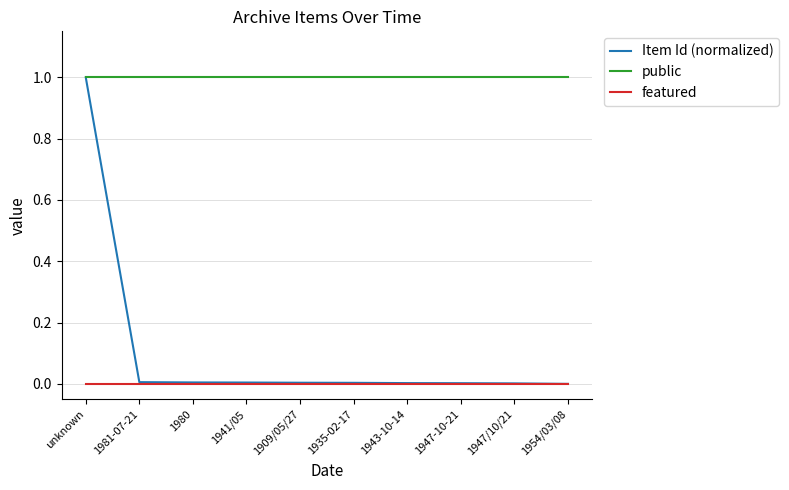

The value of public at 1935-02-17 is 1.0. True or false?

True